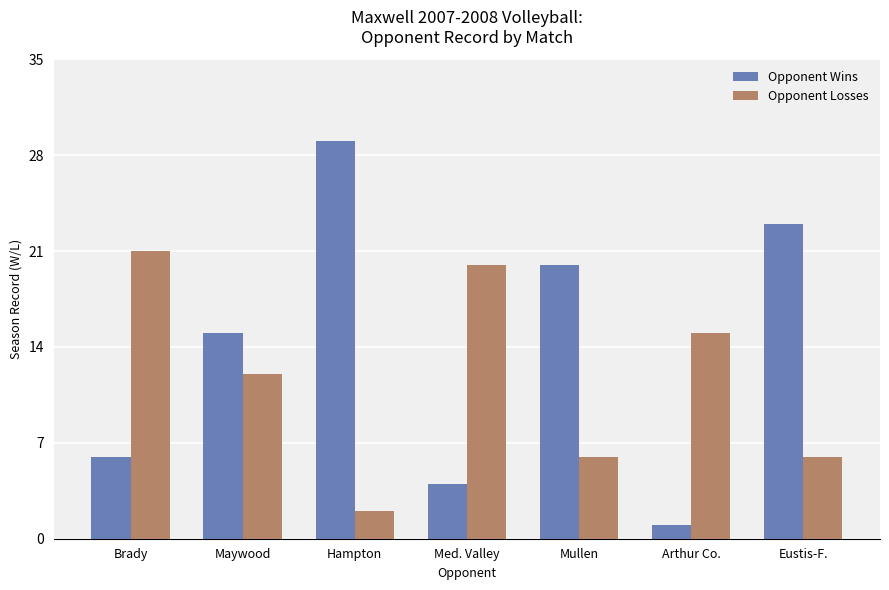

At which label does Opponent Losses first exceed 12?

Brady